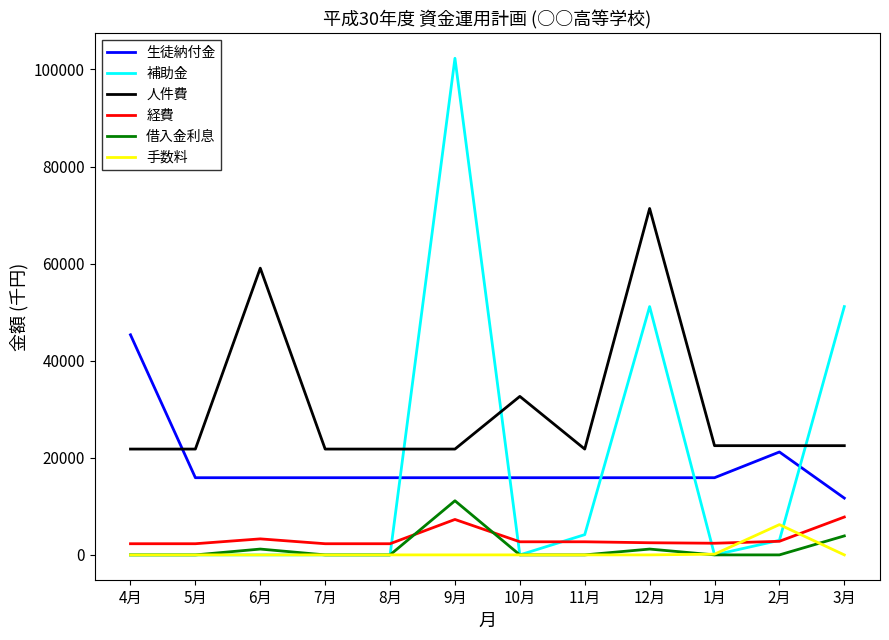

What is the greatest value displayed?

102300